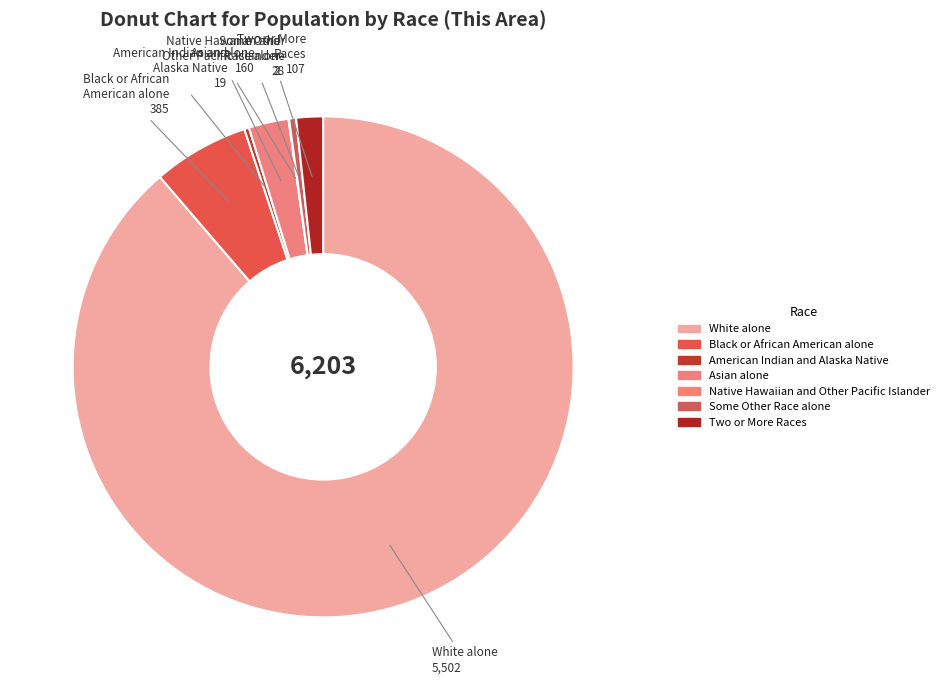

Rank the categories by value from highest to lowest.

White alone, Black or African American alone, Asian alone, Two or More Races, Some Other Race alone, American Indian and Alaska Native, Native Hawaiian and Other Pacific Islander